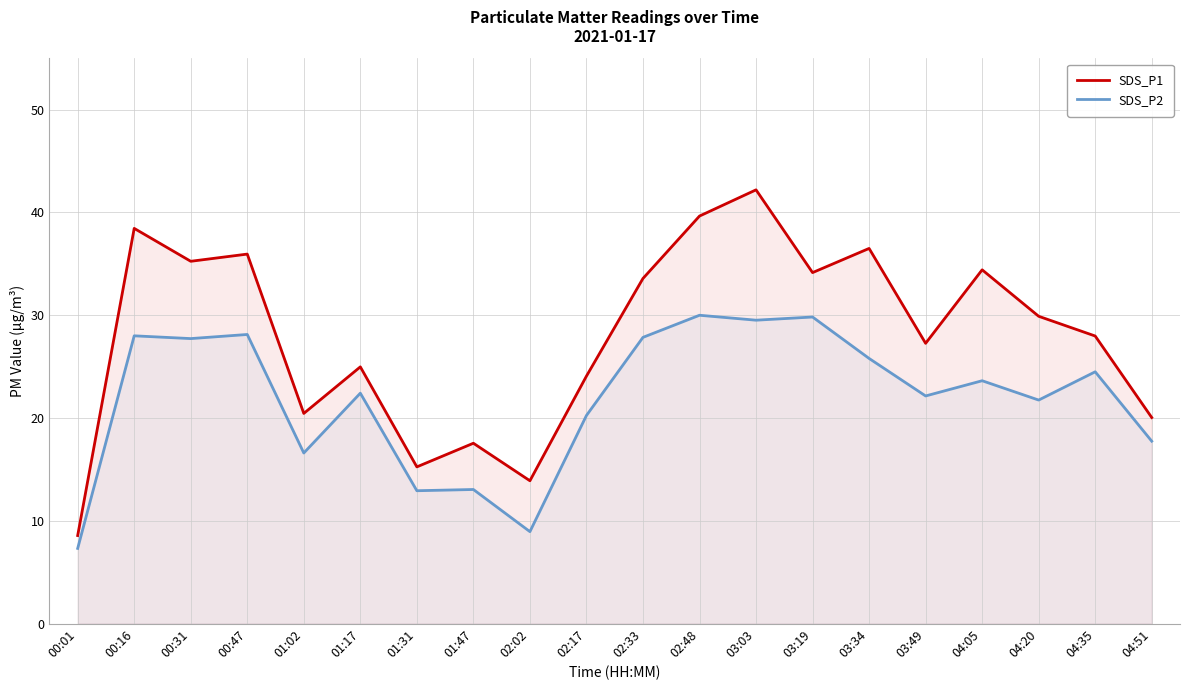

Is the value of SDS_P1 at 00:47 greater than the value of SDS_P2 at 02:33?

Yes